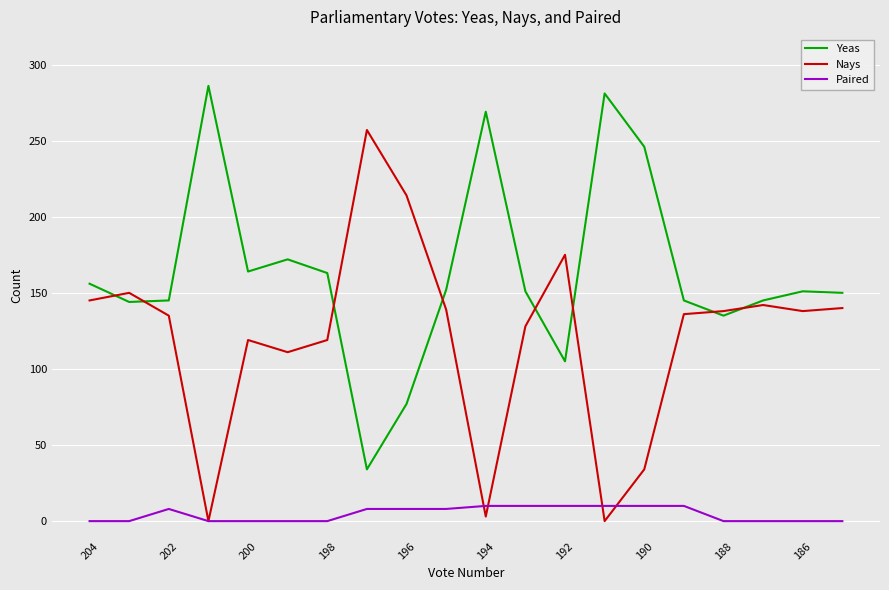

Which series has the largest total across all categories?

Yeas